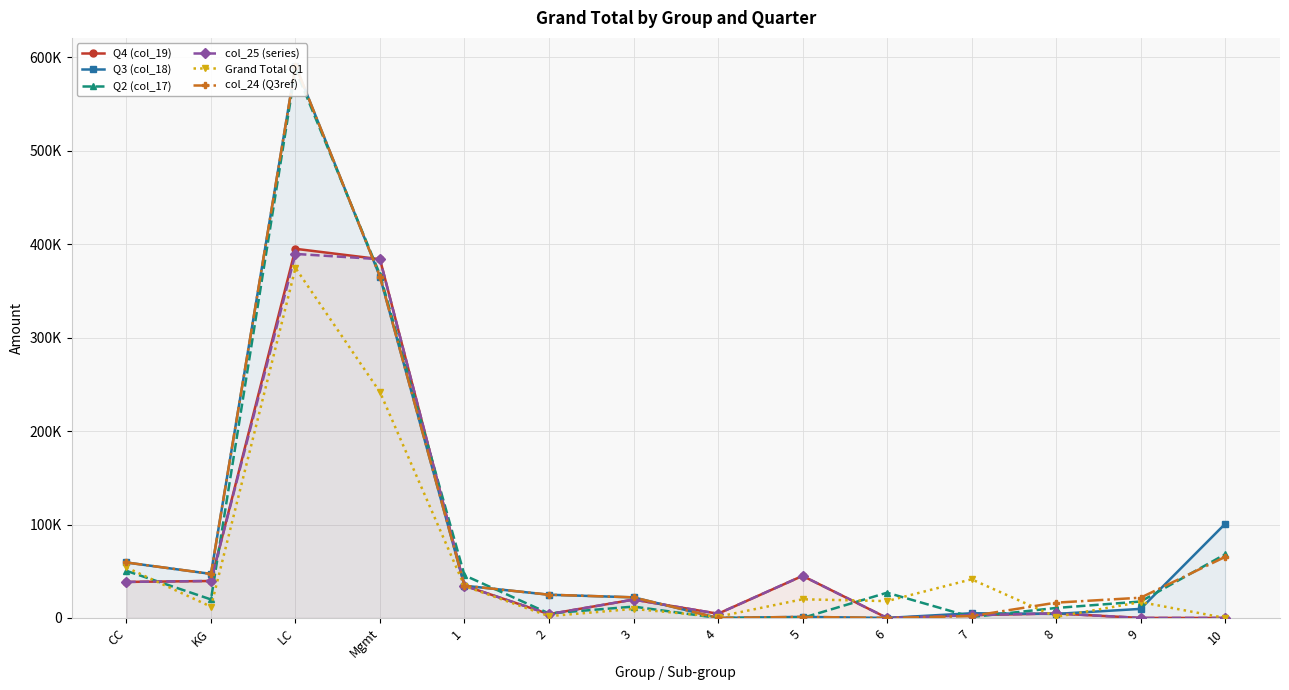

How many values in the col_24 (Q3ref) series are below 24840?

7